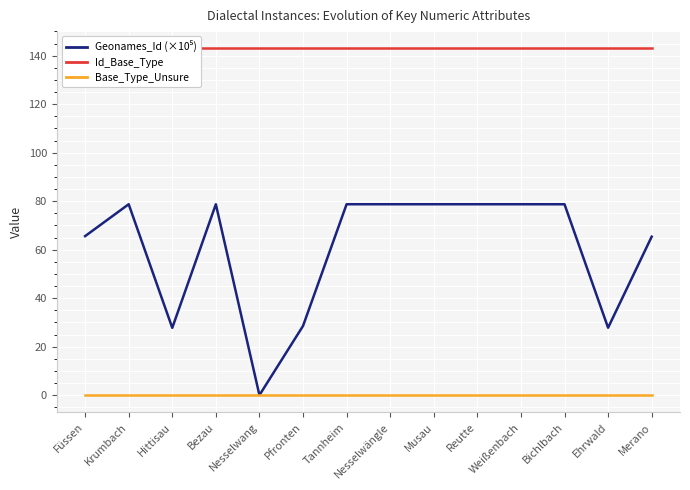

At which category is the sum across all series the highest?

Krumbach